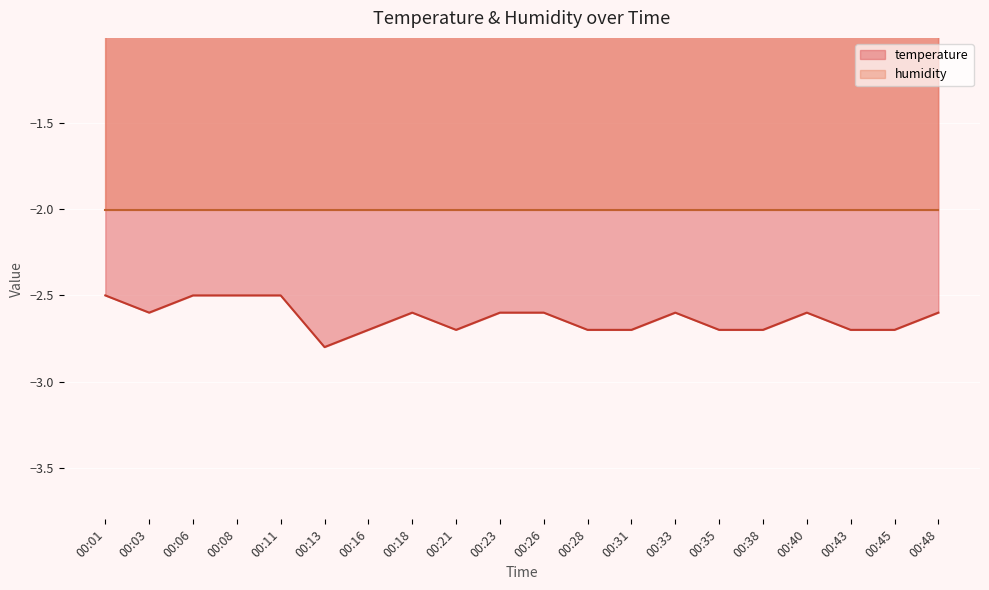

List the labels in order of value, smallest first.

00:13, 00:16, 00:21, 00:28, 00:31, 00:35, 00:38, 00:43, 00:45, 00:03, 00:18, 00:23, 00:26, 00:33, 00:40, 00:48, 00:01, 00:06, 00:08, 00:11